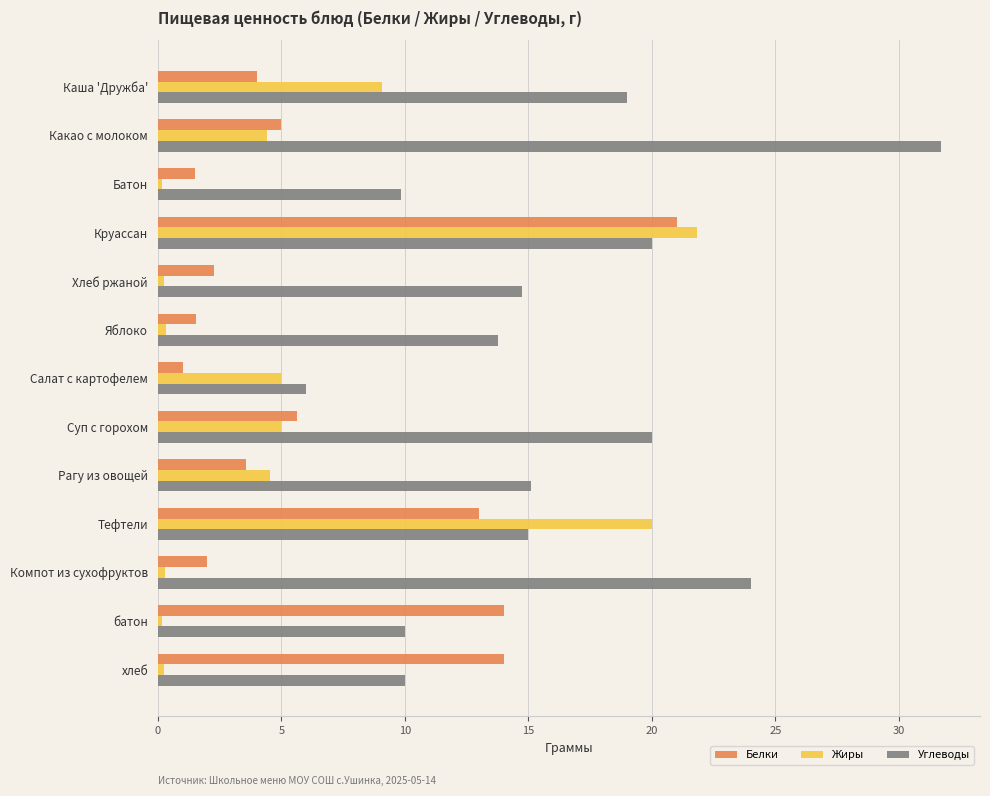

Which series has the widest spread of values?

Углеводы